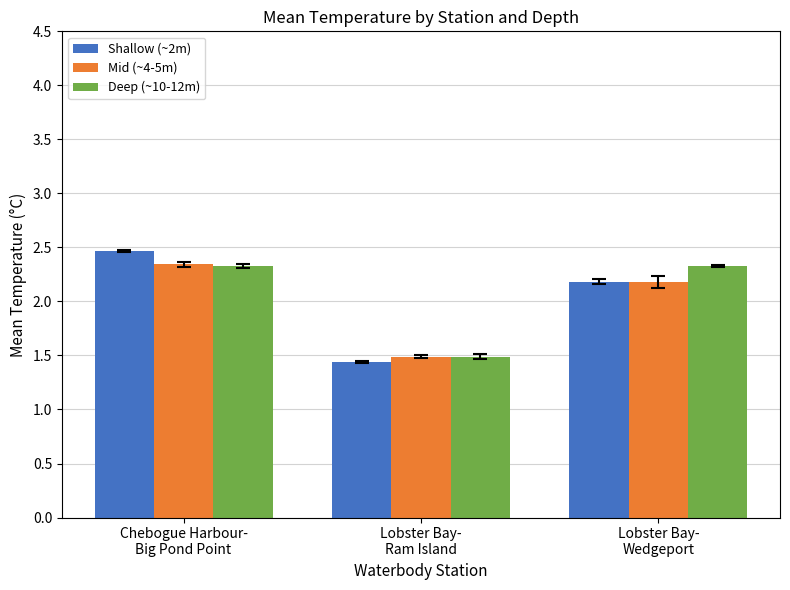

What is the maximum value shown in the chart?

2.5